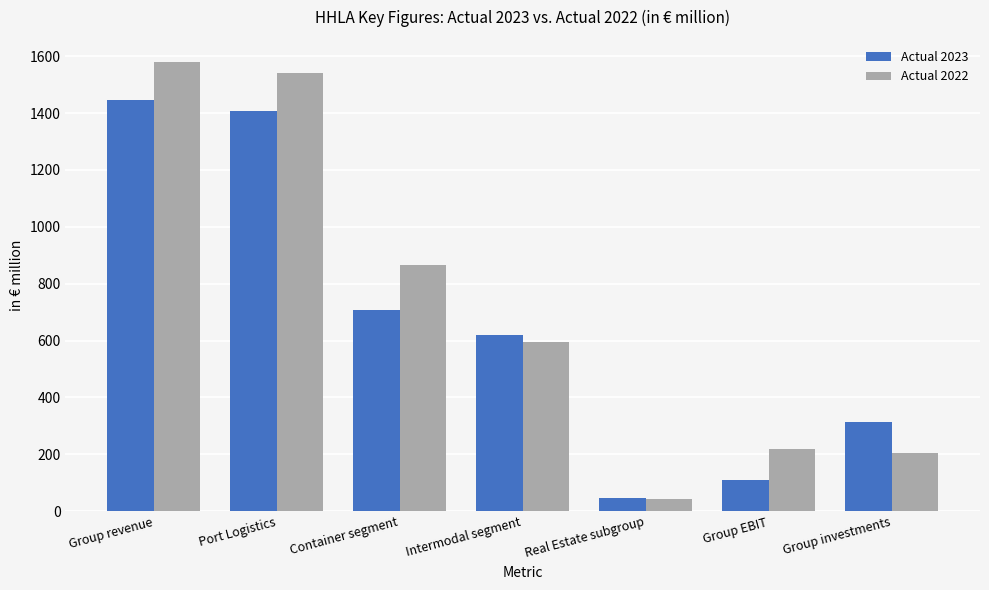

At which label does Actual 2023 first exceed 620?

Group revenue